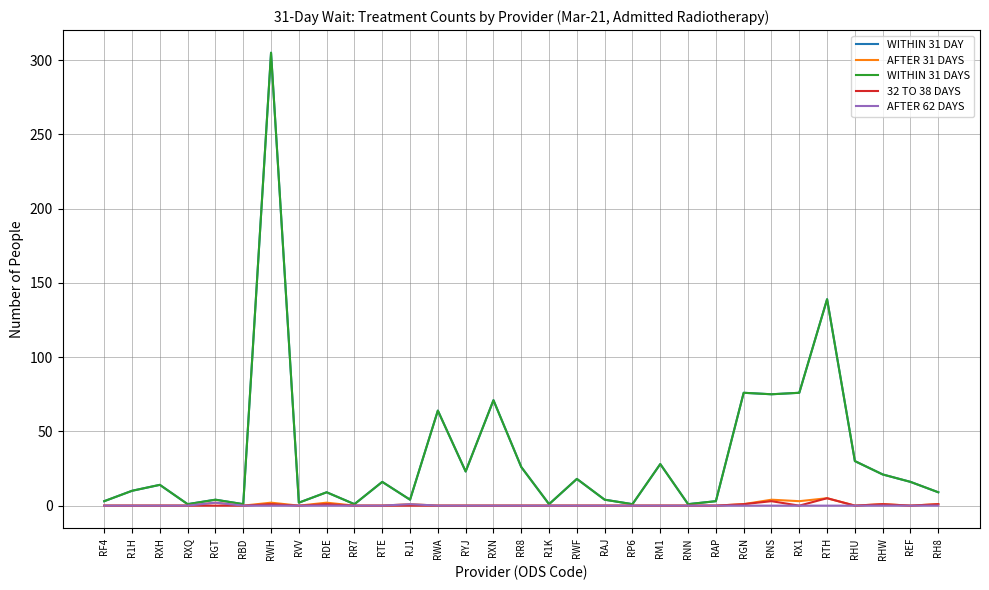

Is this an area chart (filled region under the line)?

No